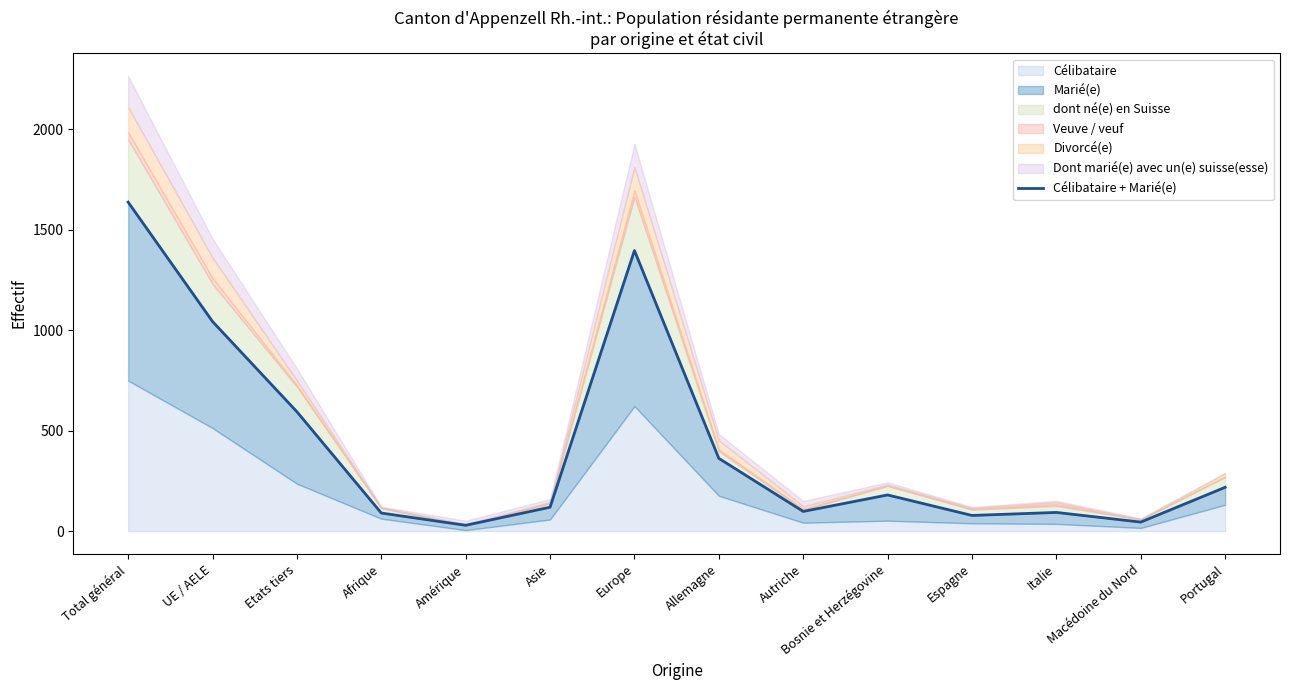

How many lines are shown in the chart?

1